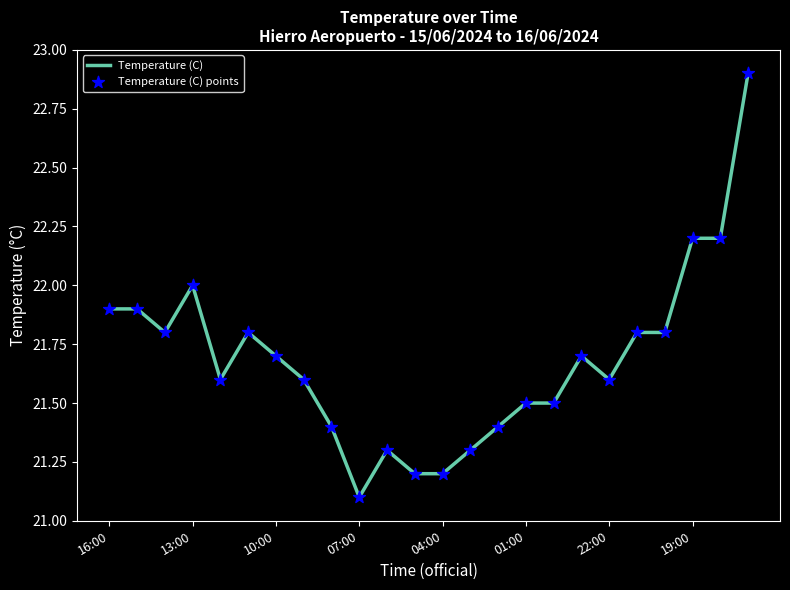

What is the maximum value shown in the chart?

22.9